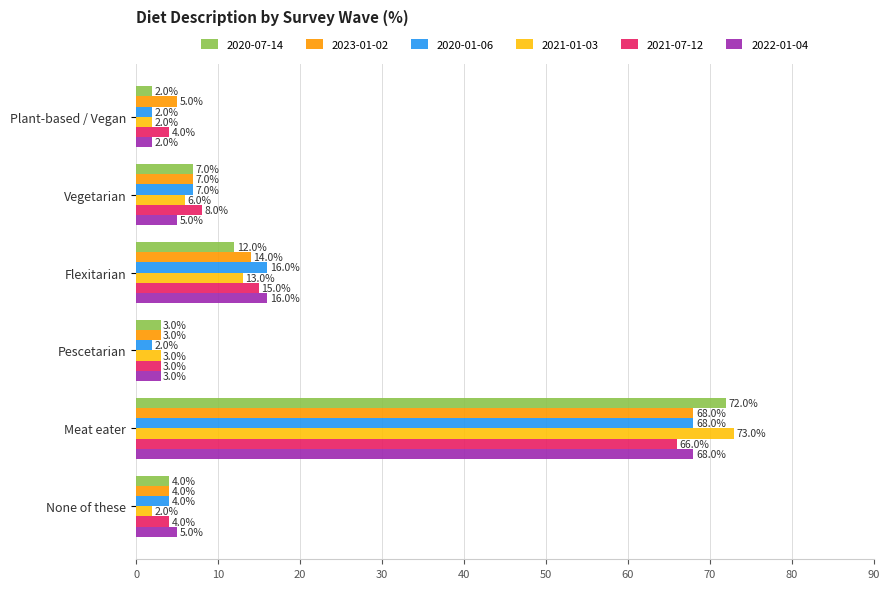

Is it true that 2023-01-02 equals 4.0 at None of these?

True